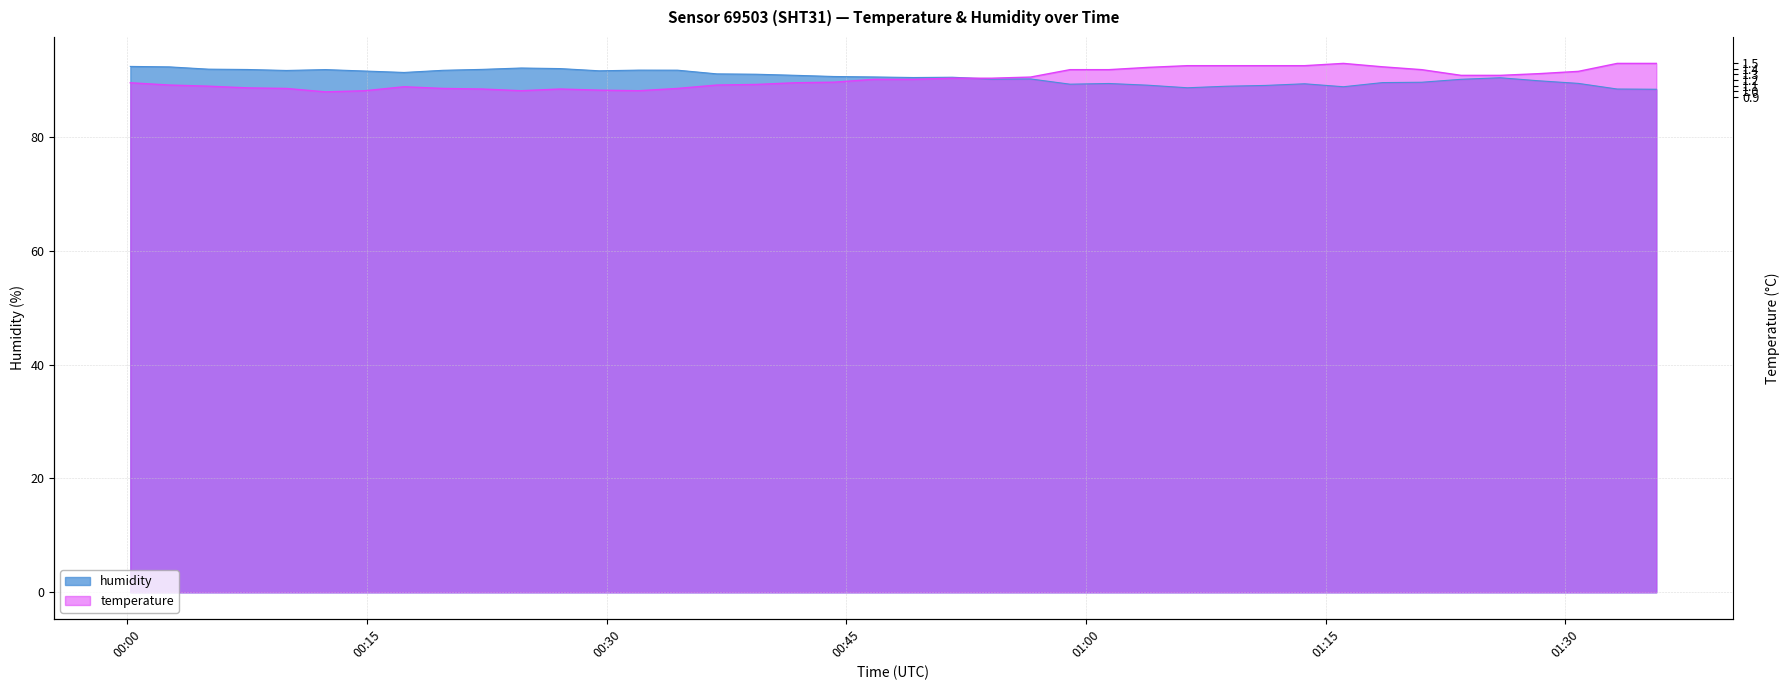

What position from the left is 2024-01-15T00:54:06?

23